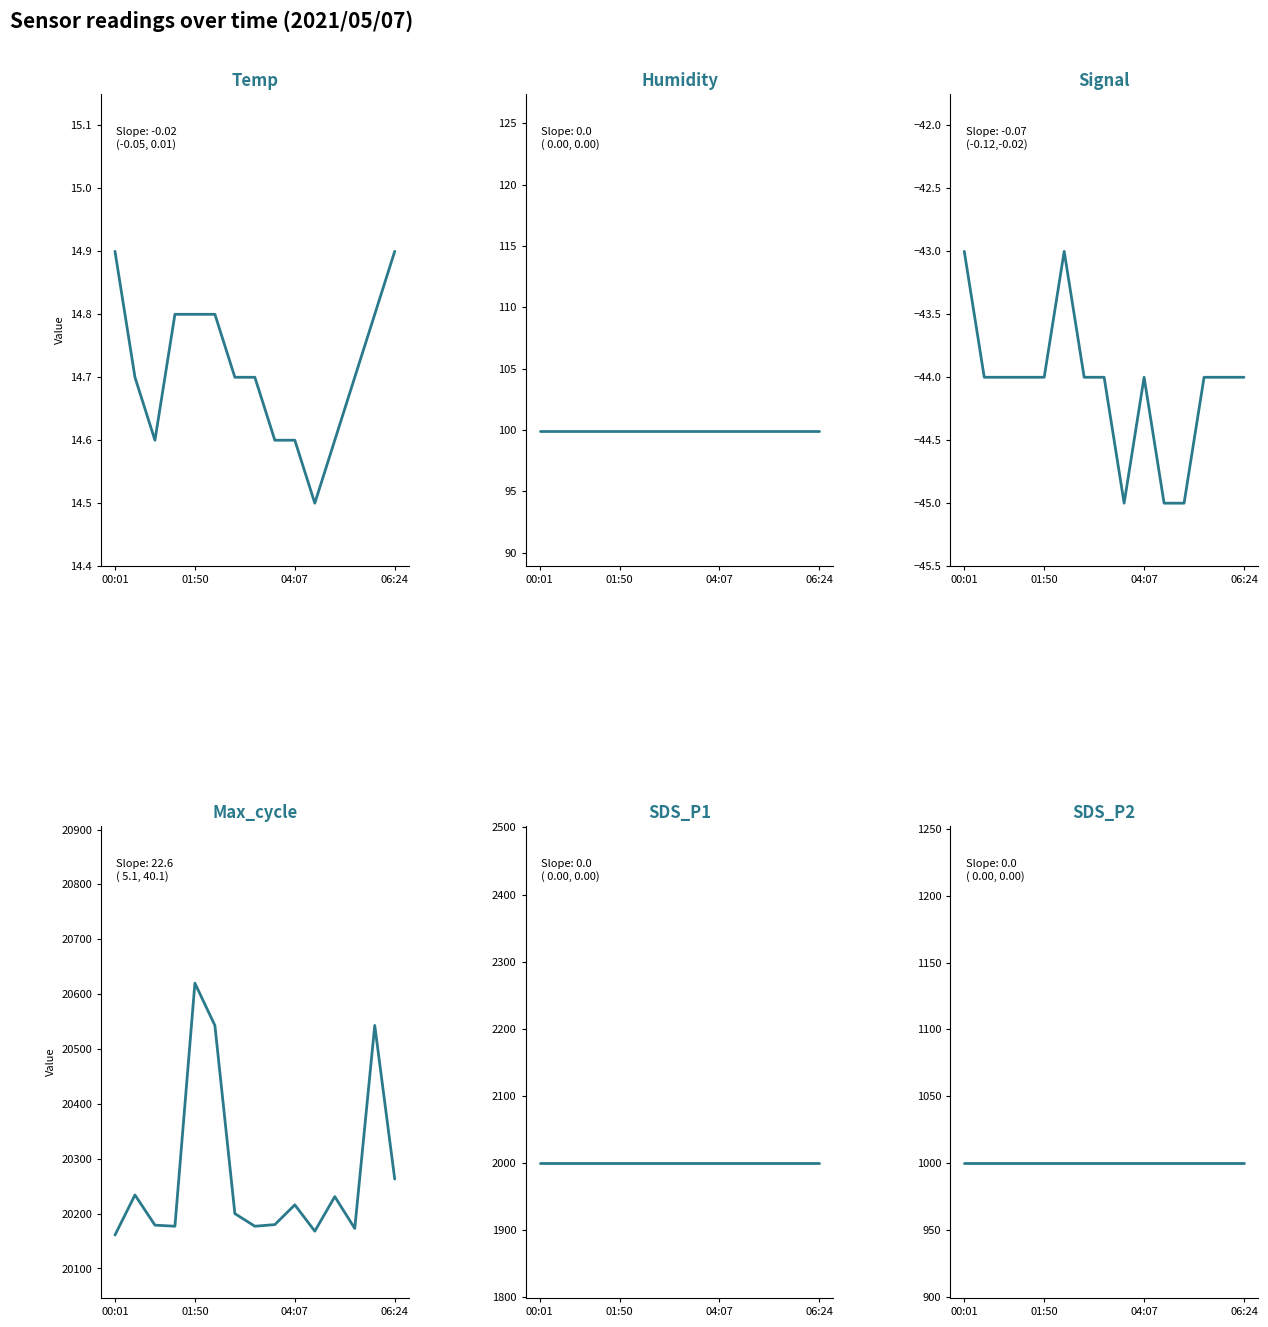

What is the value of the SDS_P1 point at the 9th from the left?

1999.9